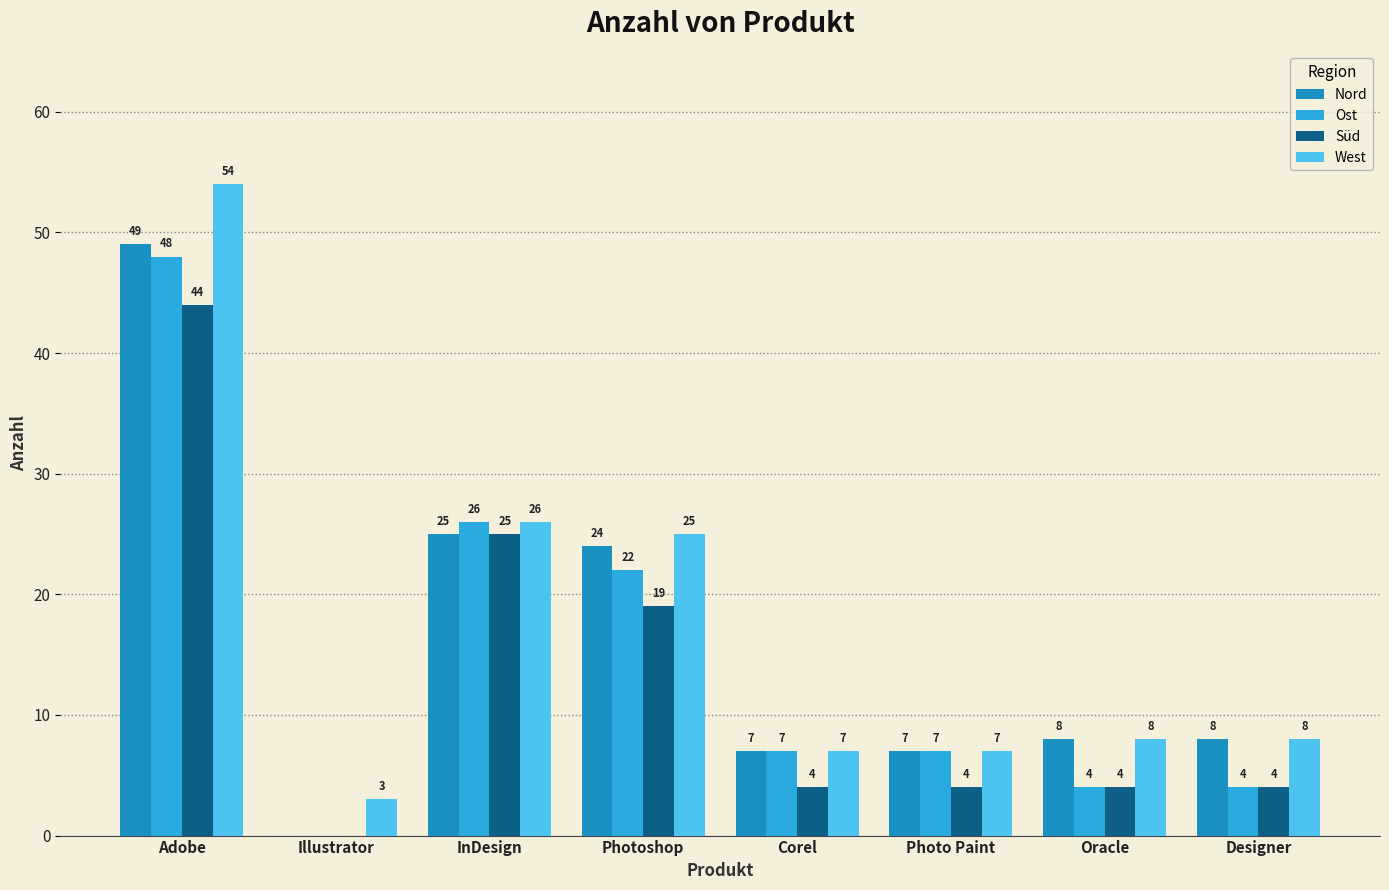

Is the value of Süd at Adobe greater than the value of West at Designer?

Yes